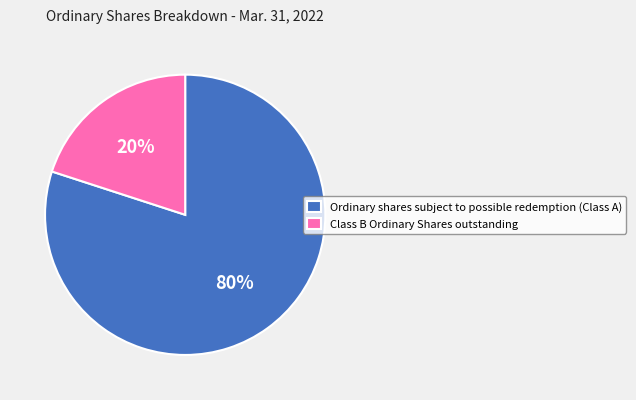

Combined, do Class B Ordinary Shares outstanding and Ordinary shares subject to possible redemption (Class A) account for over 50%?

Yes